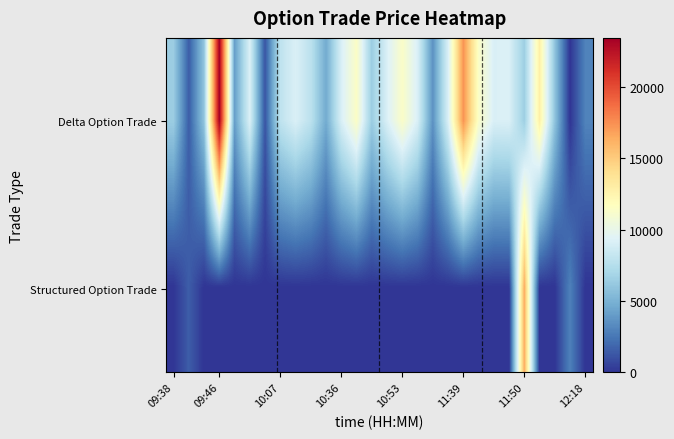

What is the maximum value shown in the chart?

23455.0